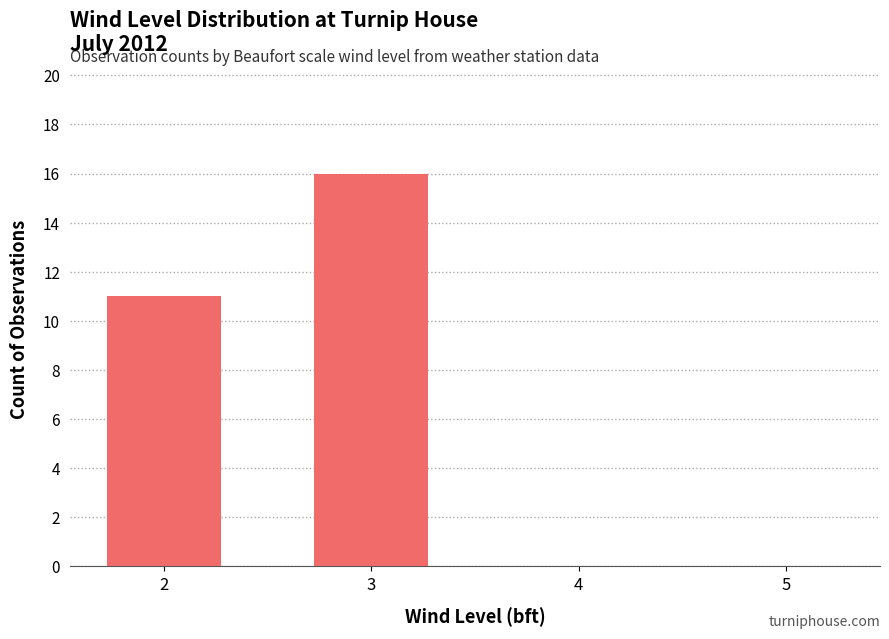

What is the sum of all values?

27